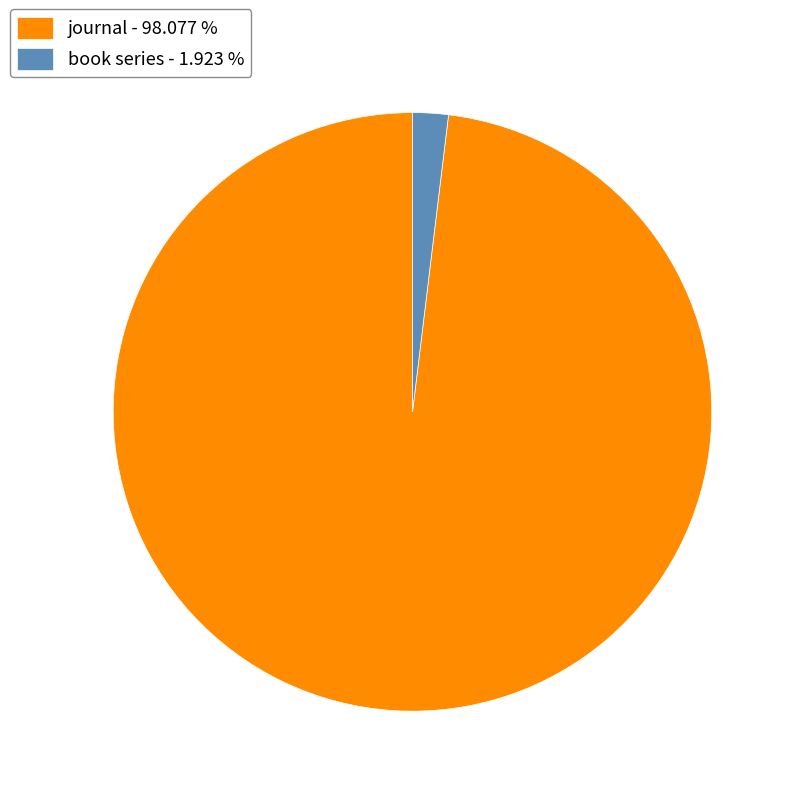

Which slice is the largest?

journal